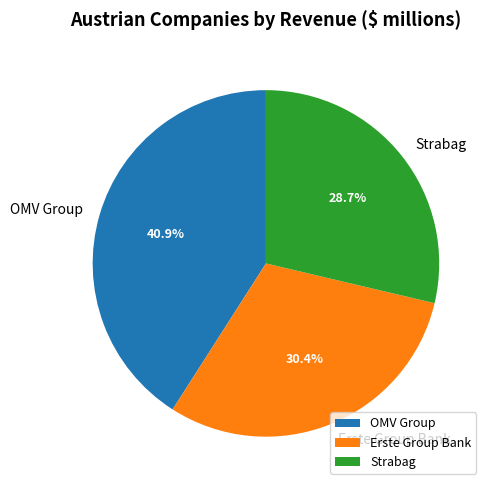

What is the total percentage of Erste Group Bank and OMV Group?

71.3%